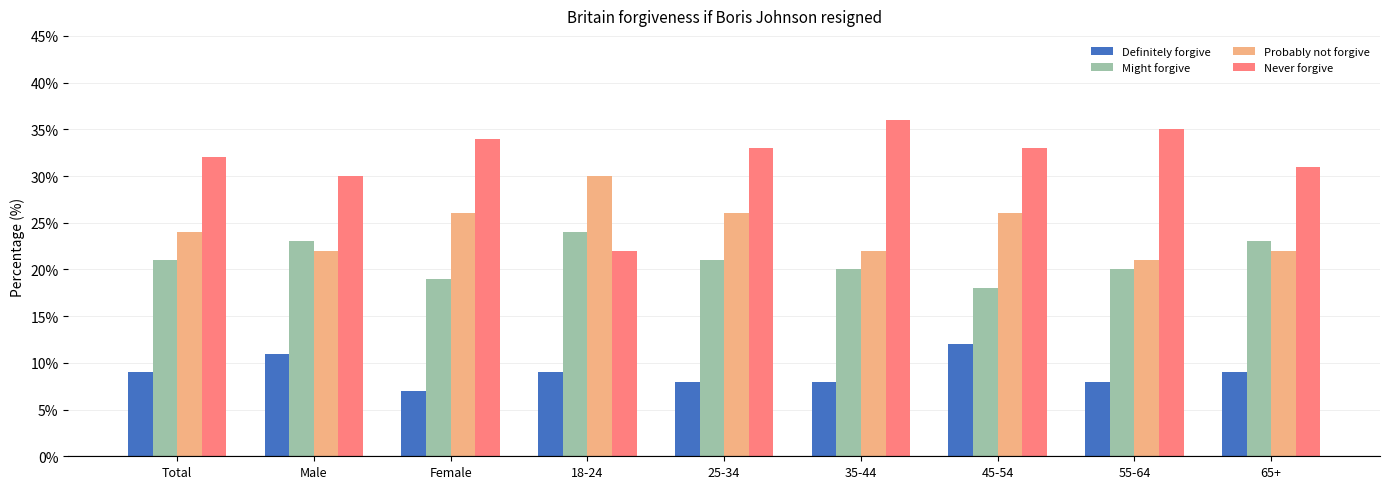

At 45-54, list the series in order from smallest to largest.

Definitely forgive, Might forgive, Probably not forgive, Never forgive